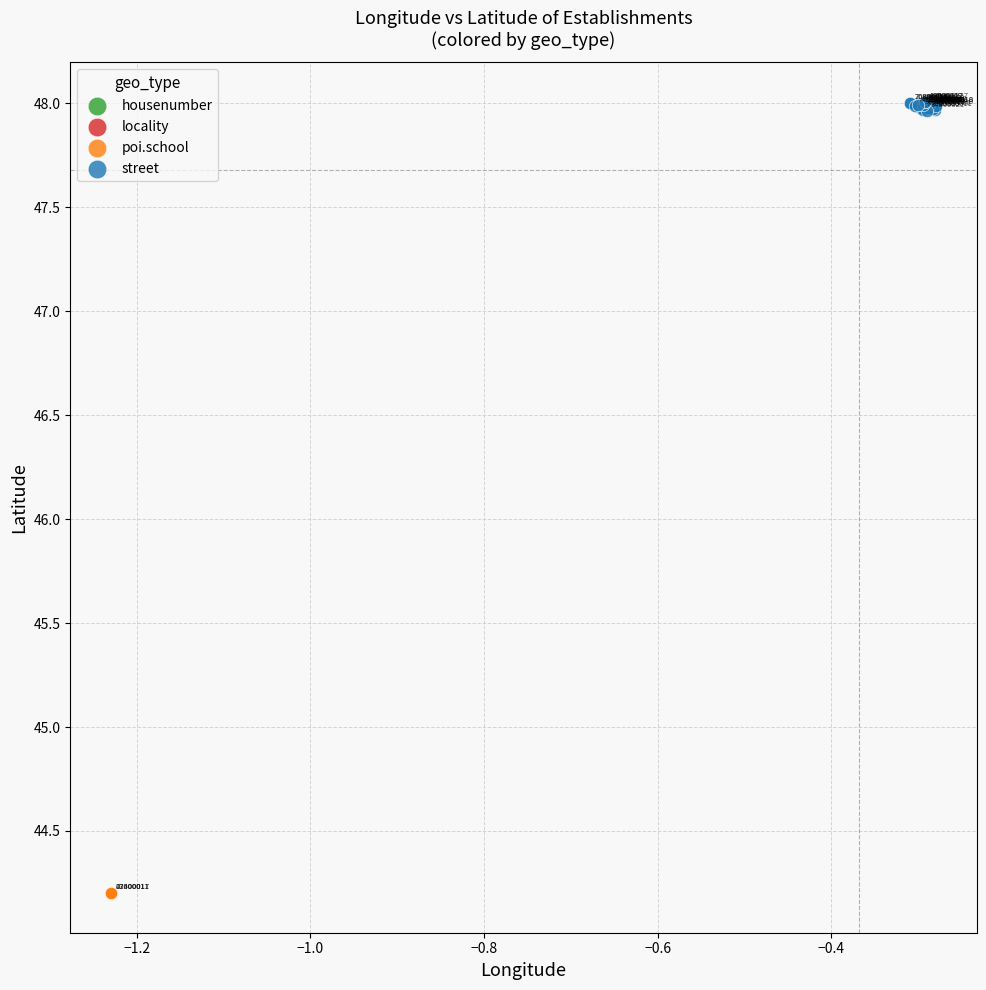

Which series contains the lowest Y value?

poi.school